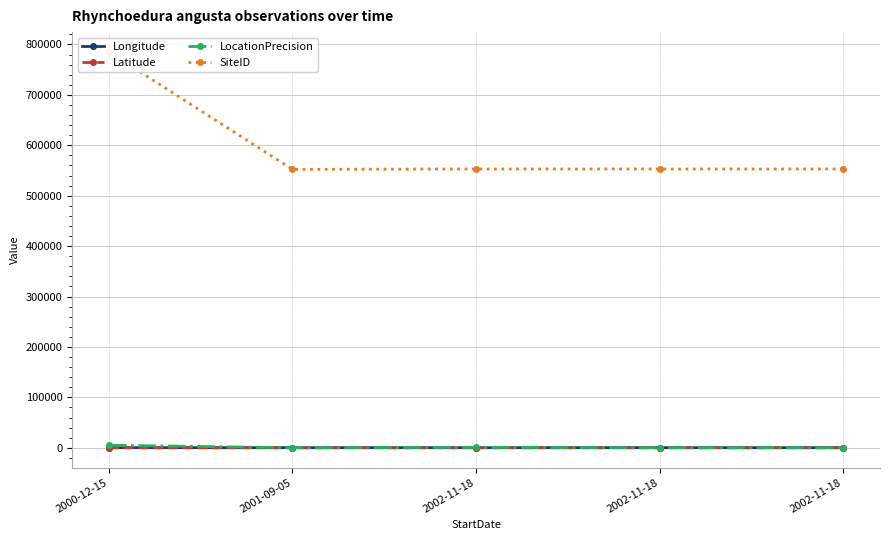

True or false: Latitude has more than 0 points higher than both neighbors.

True